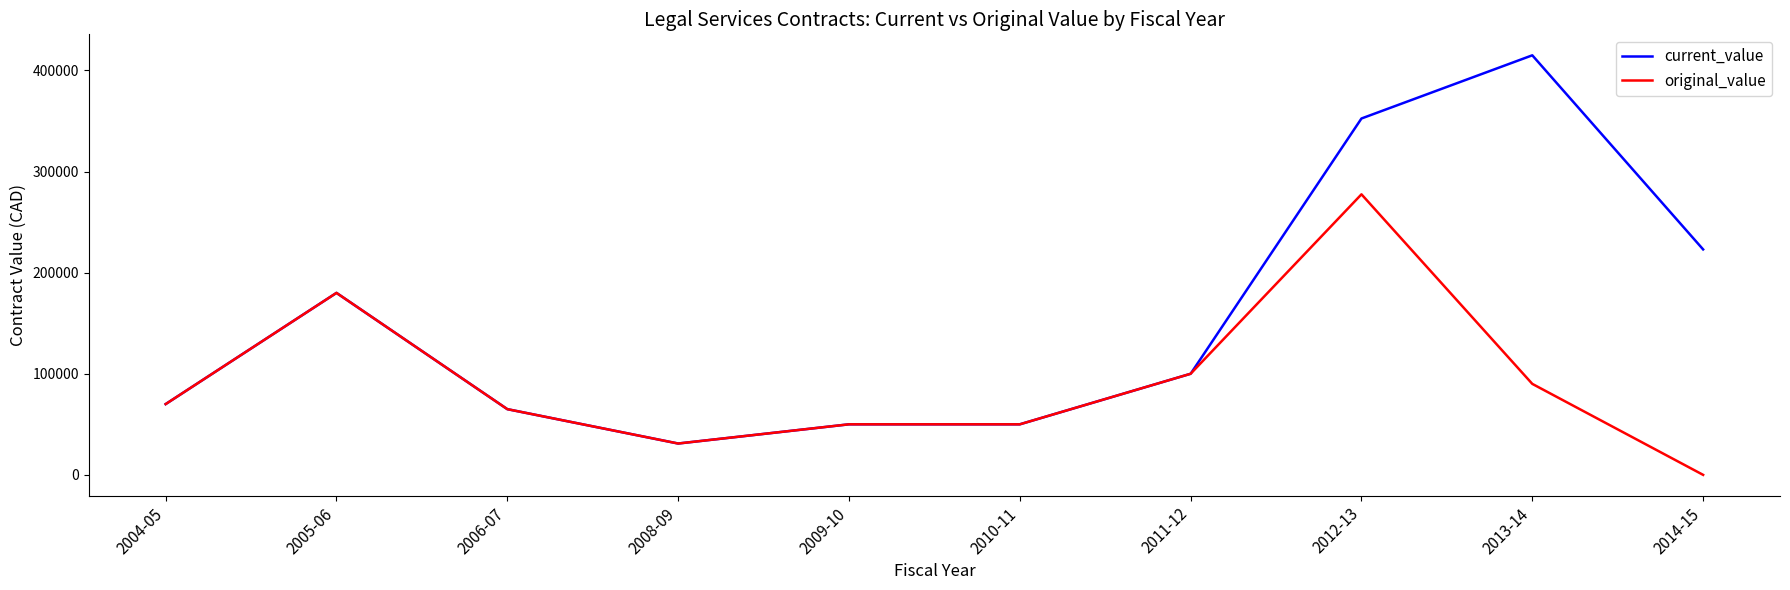

How many positive values does the original_value series have?

9